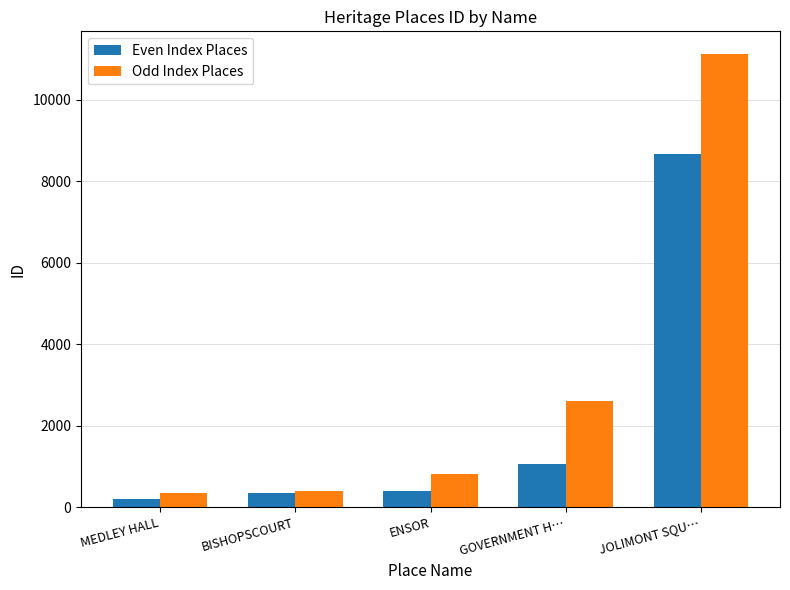

Rank the series at MEDLEY HALL from highest to lowest value.

Odd Index Places, Even Index Places